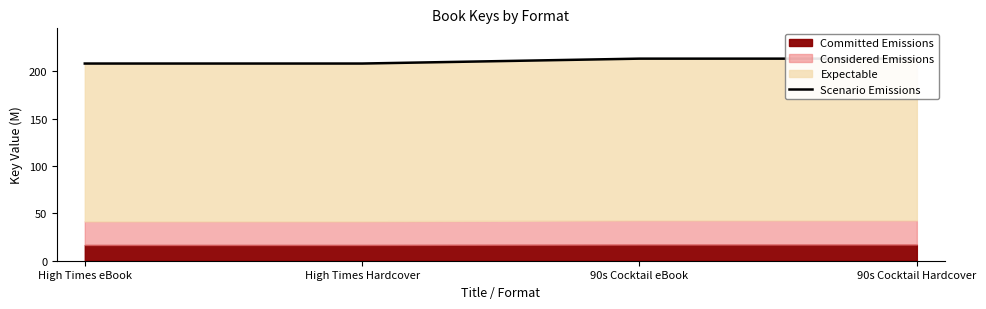

Which category has the lowest value across all series?

High Times eBook